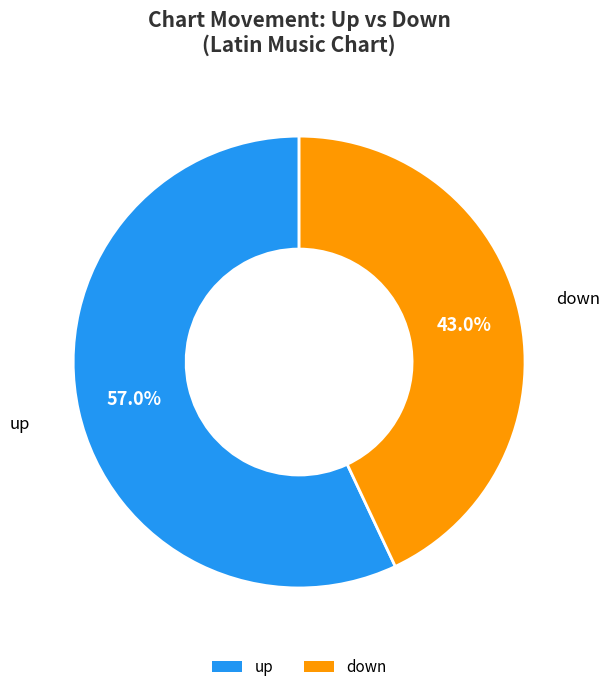

What is the ratio of the value at down to the value at up?

0.8